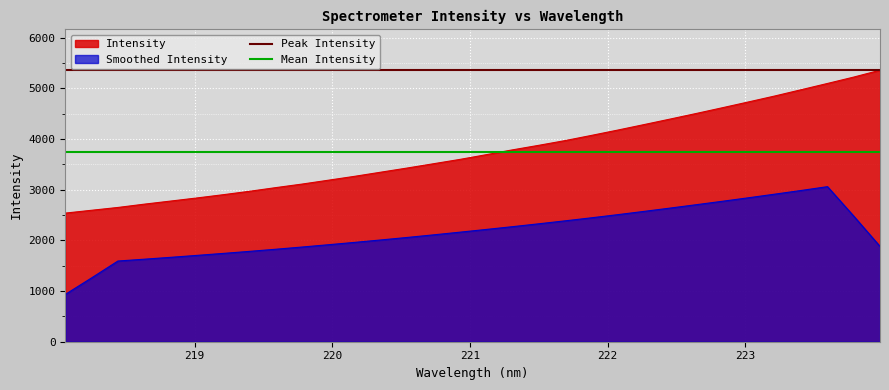

True or false: Intensity and Smoothed Intensity intersect in this chart.

False